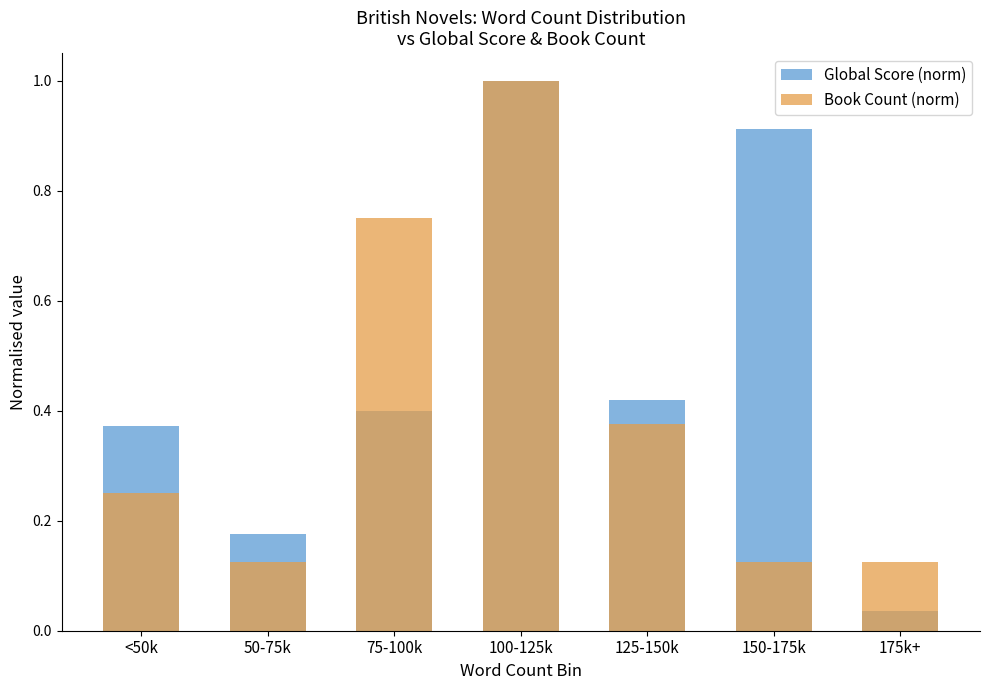

Which series has the largest total across all categories?

Global Score (norm)